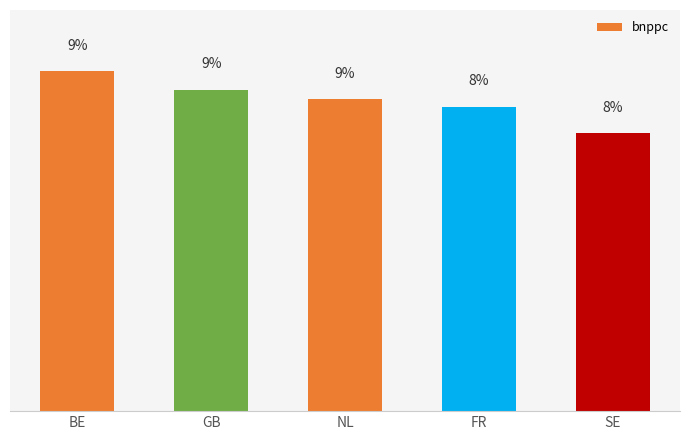

Are the bars horizontal?

No